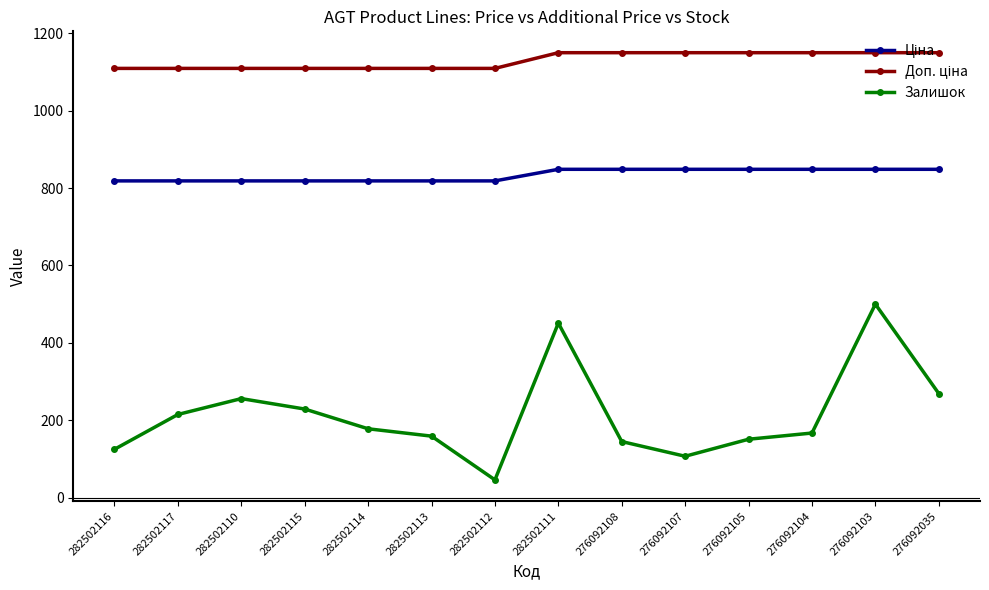

What is the label of the 3rd point from the left?

282502110